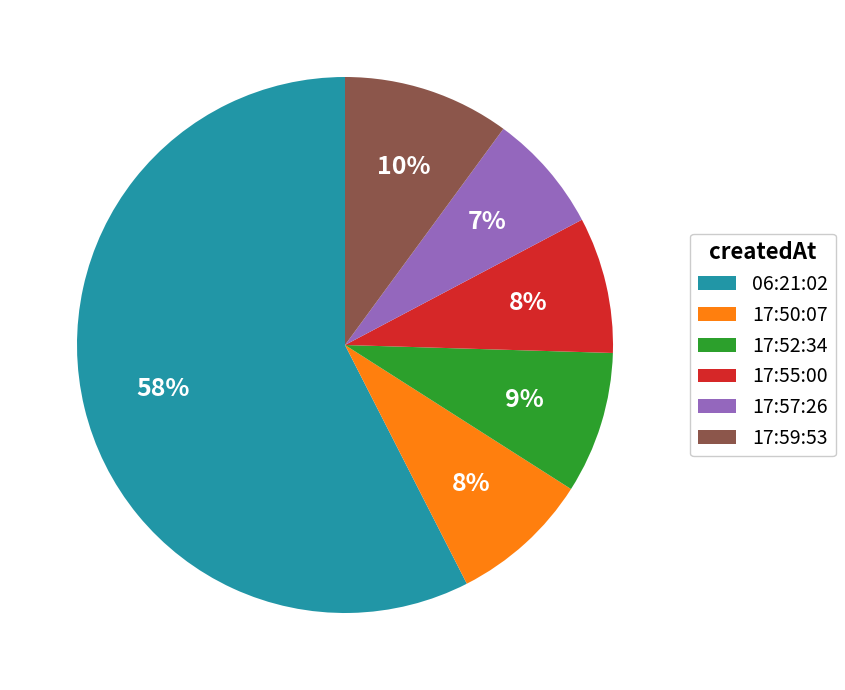

How many slices are in this pie chart?

6